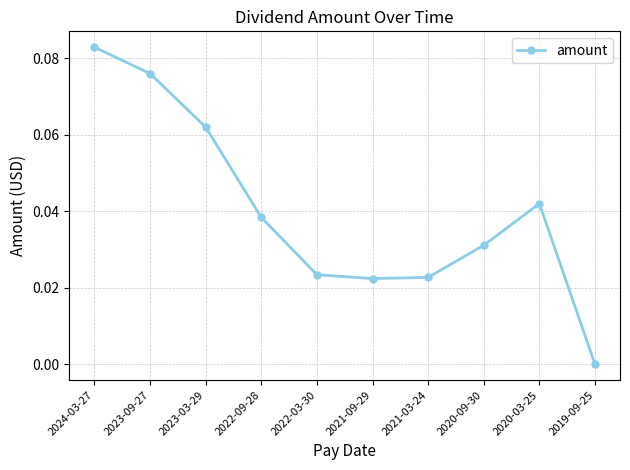

Between 2019-09-25 and 2023-09-27, which is larger?

2023-09-27